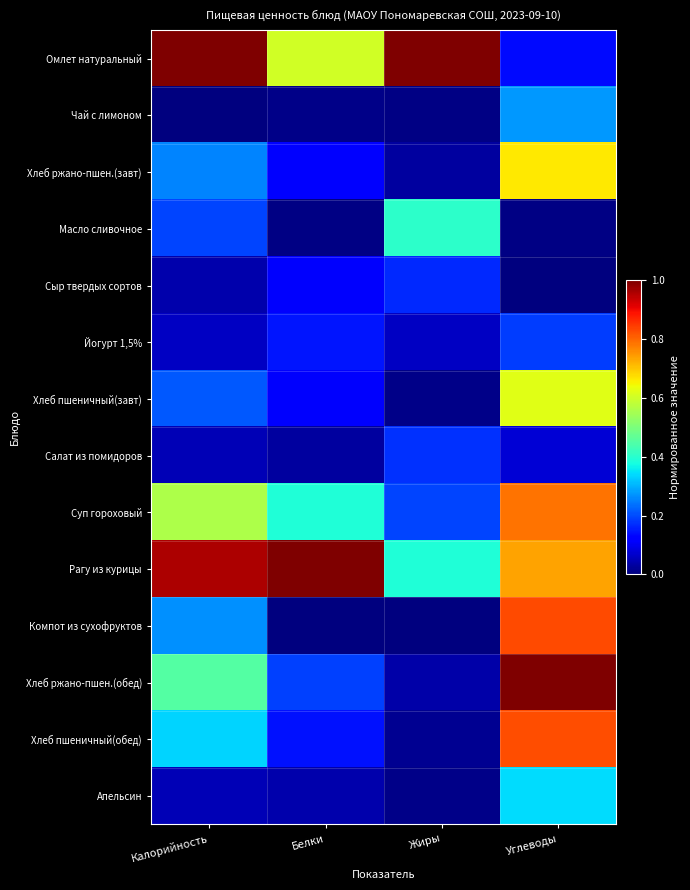

Between Калорийность and Углеводы, which series saw the biggest shift?

Омлет натуральный